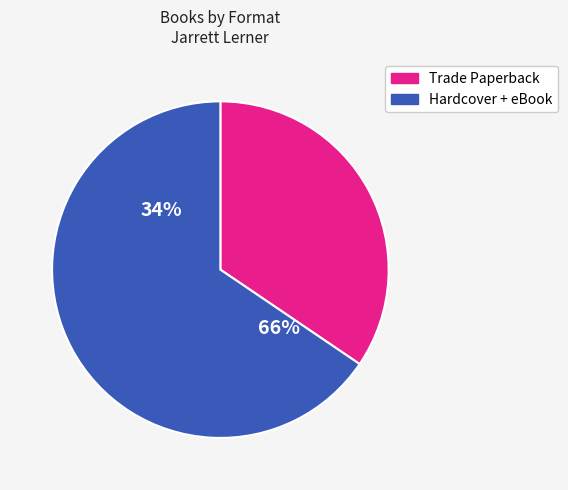

Do Revenge of the EngiNerds and EngiNerds Strike Back together represent more than half of the pie?

No